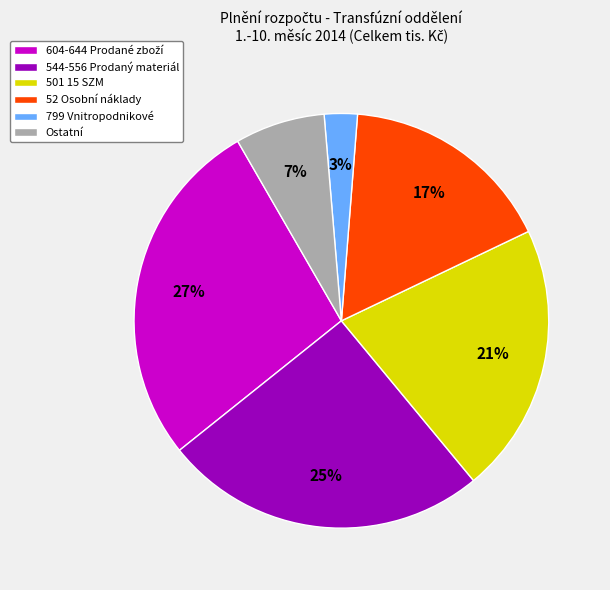

Combined, do 501 15 SZM and 799 Vnitropodnikové account for over 50%?

No